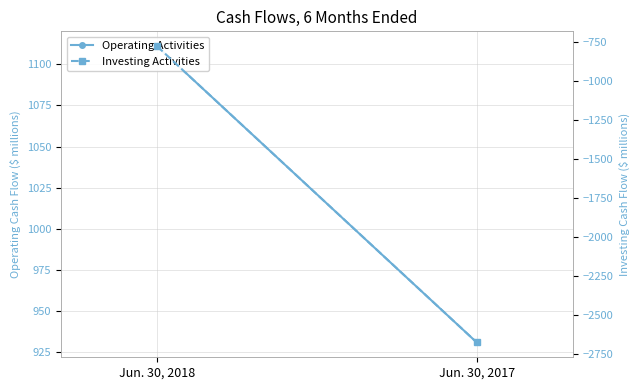

True or false: Investing Activities has a value of -431 at Jun. 30, 2018.

False